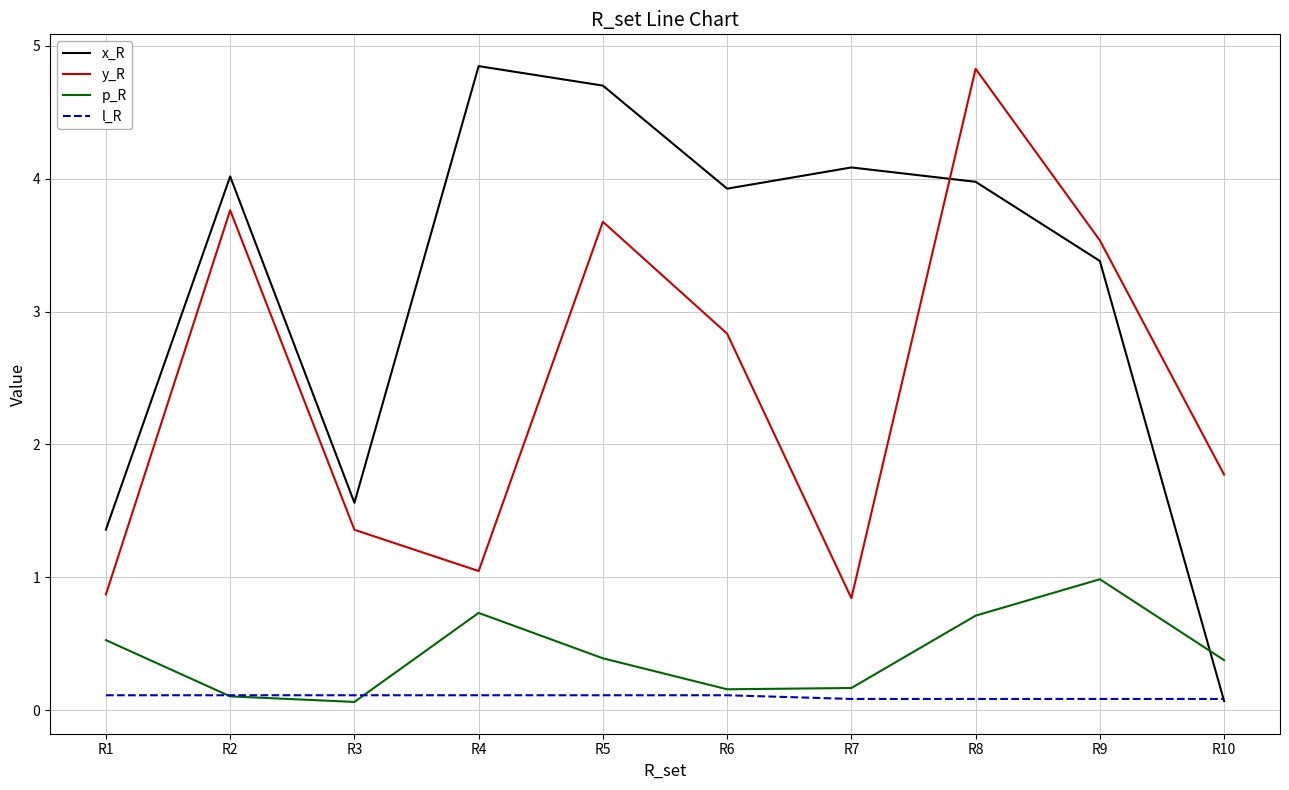

What is the sum of the l_R values at R2 and R1?

0.2